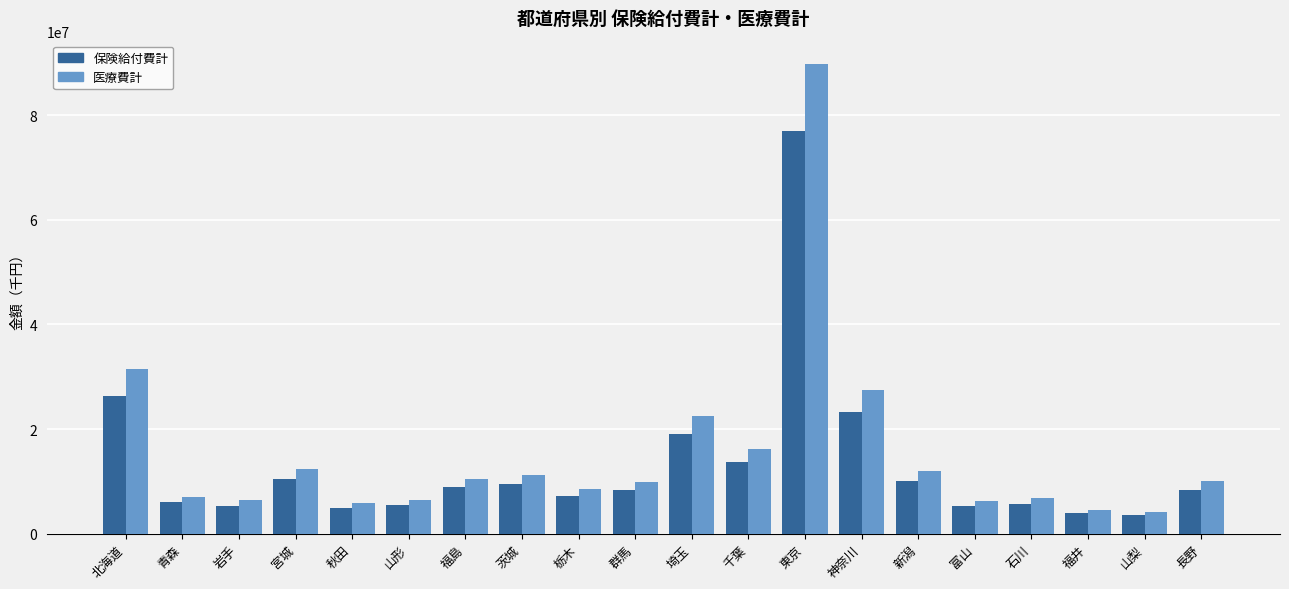

At 岩手, list the series in order from smallest to largest.

保険給付費計, 医療費計